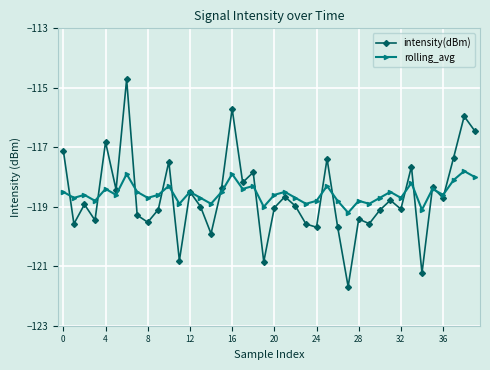

In intensity(dBm), how many points are lower than both neighbors (excluding endpoints)?

14